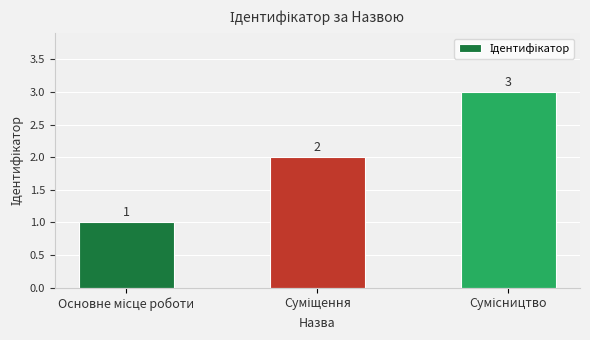

What is the value of the 1st bar from the left?

1